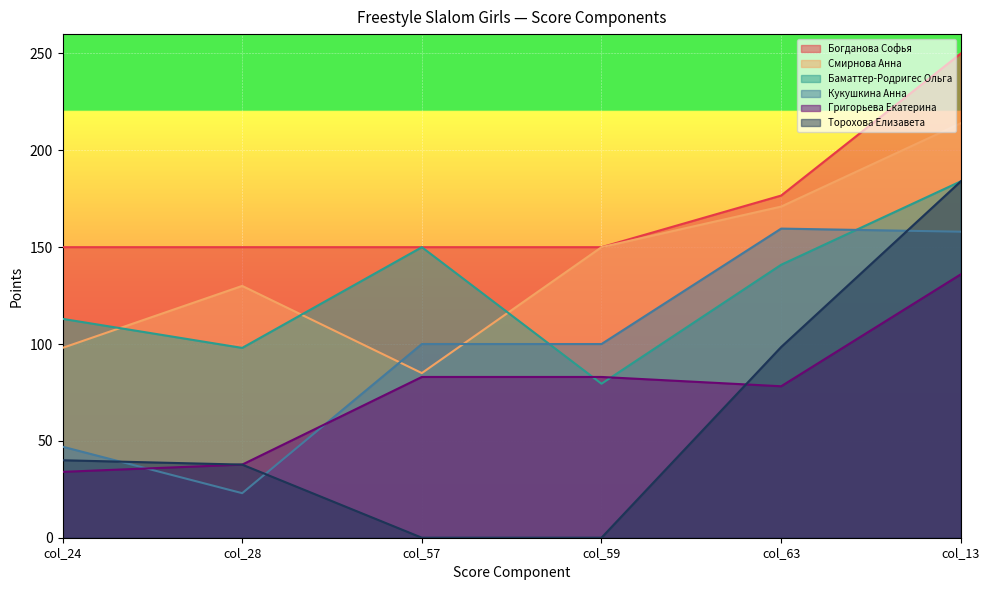

What is the spread (max minus min) of values at col_24?

116.0